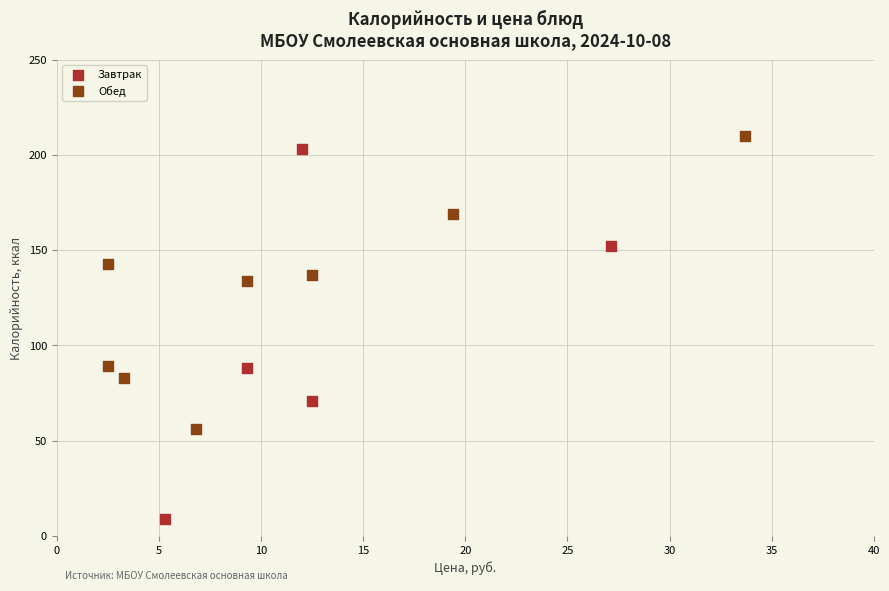

Which series has the widest spread of Y values?

Завтрак